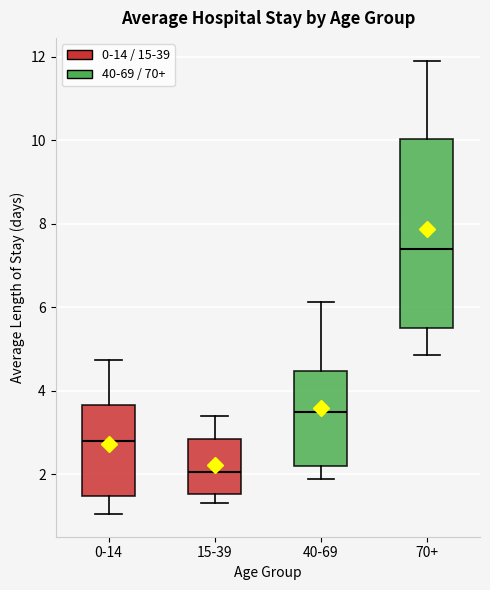

Which box is the tallest, from its lower edge to its upper edge?

70+